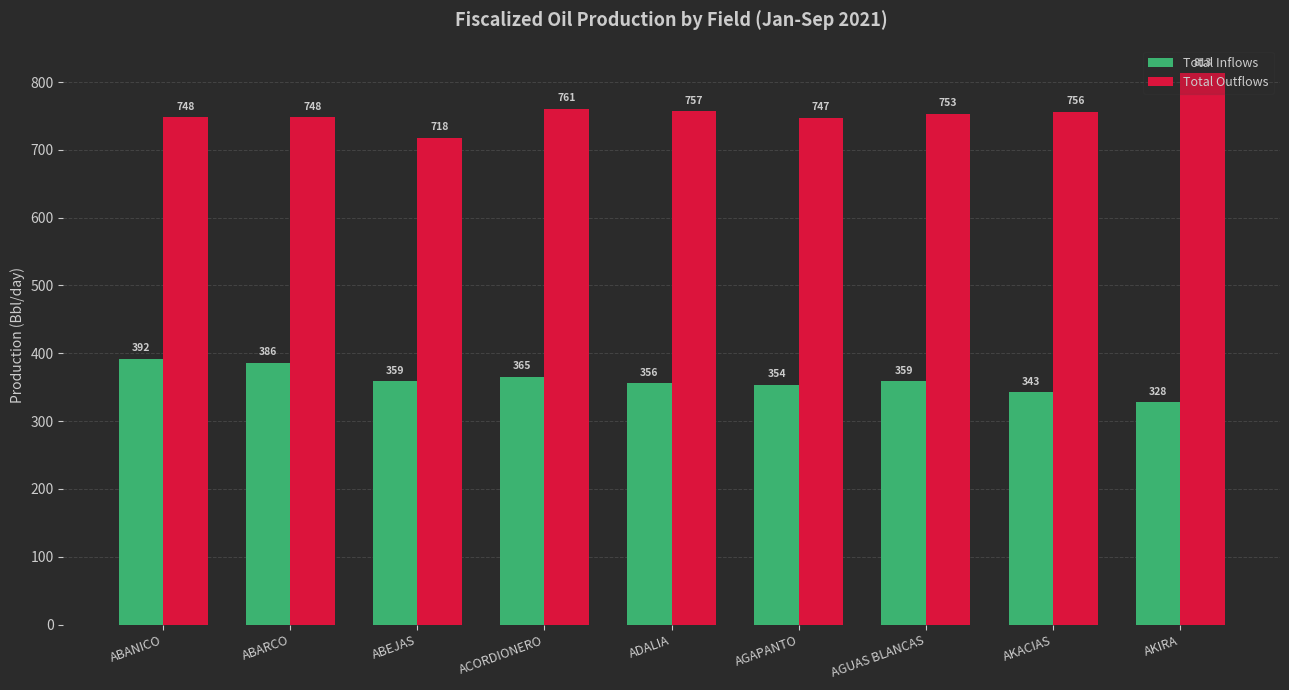

What value does the Total Outflows series have at ACORDIONERO?

760.8